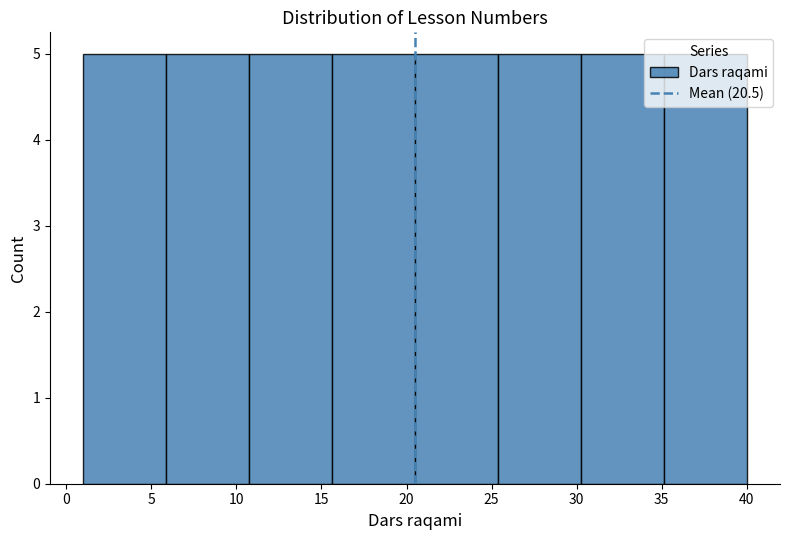

Reading left to right, list every bar in this chart as the range it spans on the x-axis followed by its height. Neither the bar edges nor the heights are printed on the chart, so give them approximately, as read against the axes.

1.0 to 6.0: 5
6.0 to 11.0: 5
11.0 to 15.5: 5
15.5 to 20.5: 5
20.5 to 25.5: 5
25.5 to 30.5: 5
30.5 to 35.0: 5
35.0 to 40.0: 5